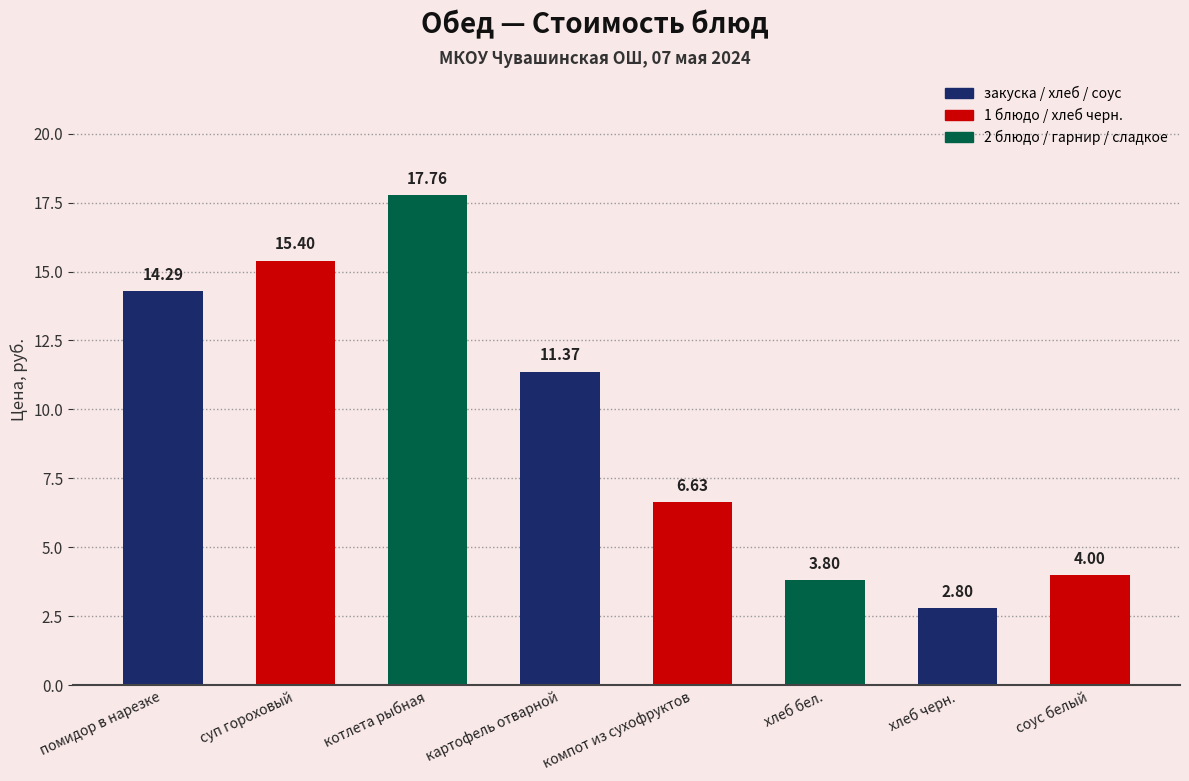

What position from the left is суп гороховый?

2